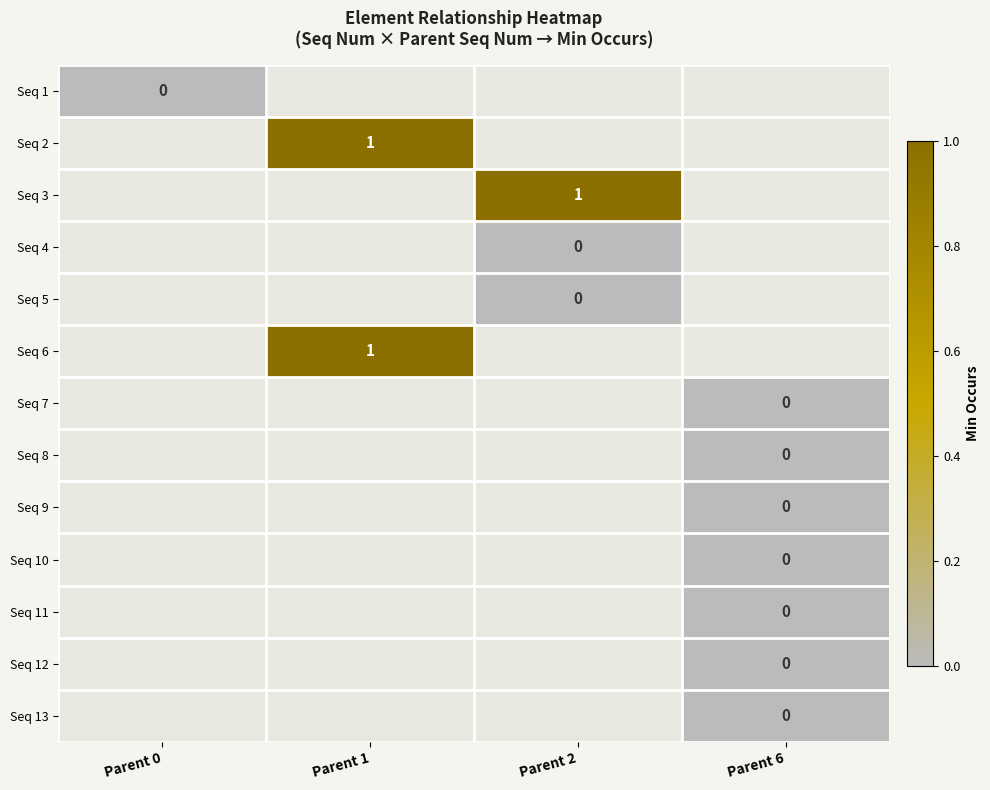

Which series has the largest range (max minus min)?

Seq 1